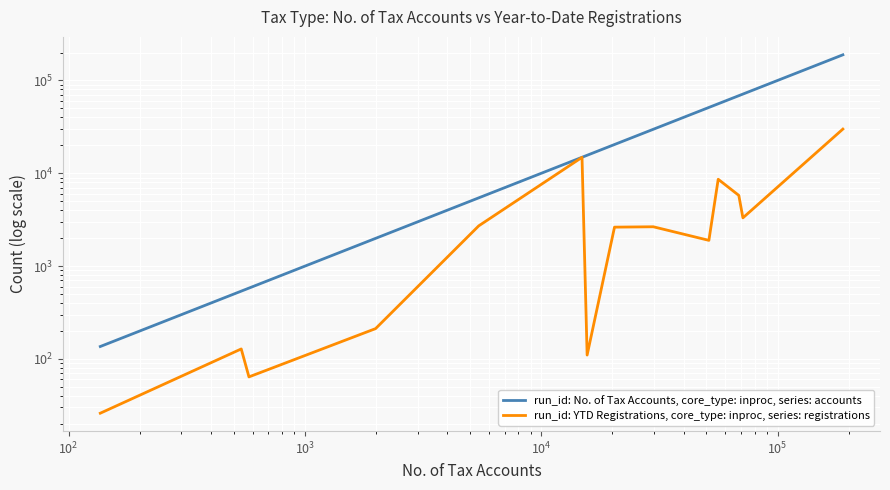

Is this an area chart (filled region under the line)?

No